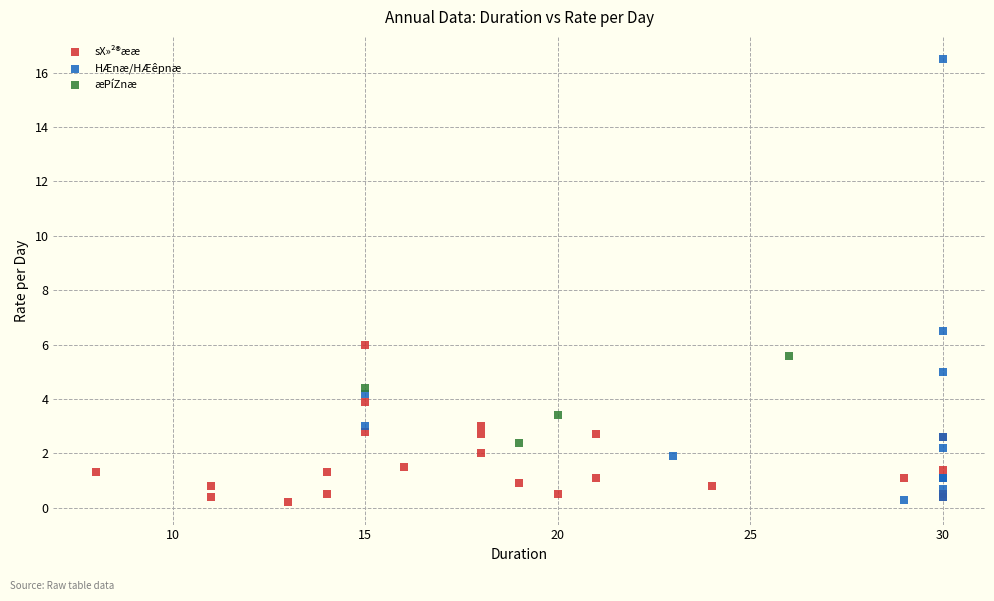

Which series contains the highest Y value?

HÆnæ/HÆêpnæ